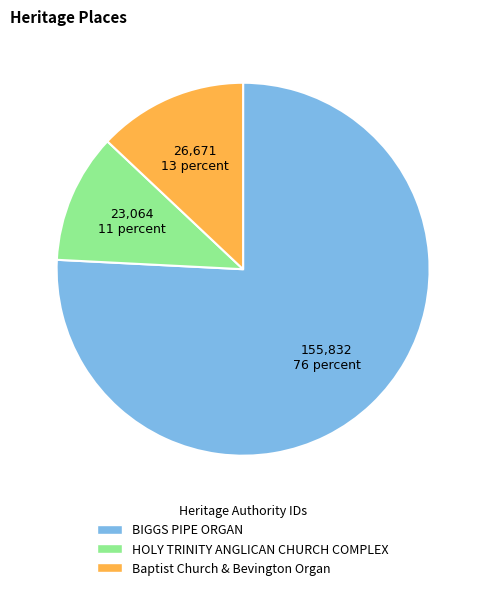

What is the largest slice in the pie chart?

BIGGS PIPE ORGAN